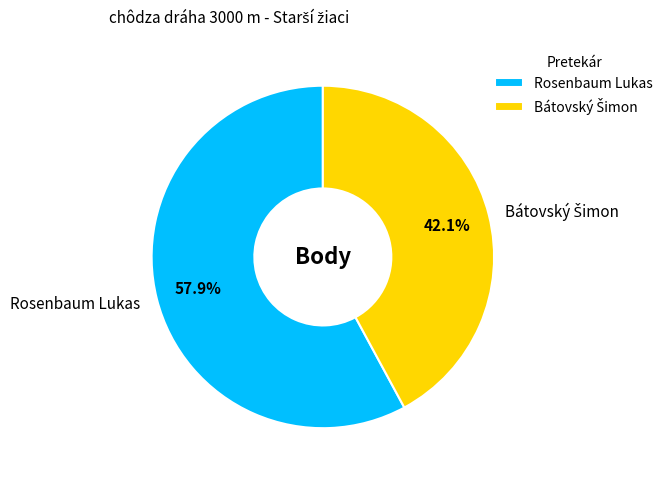

Which category has the biggest portion of the pie?

Rosenbaum Lukas